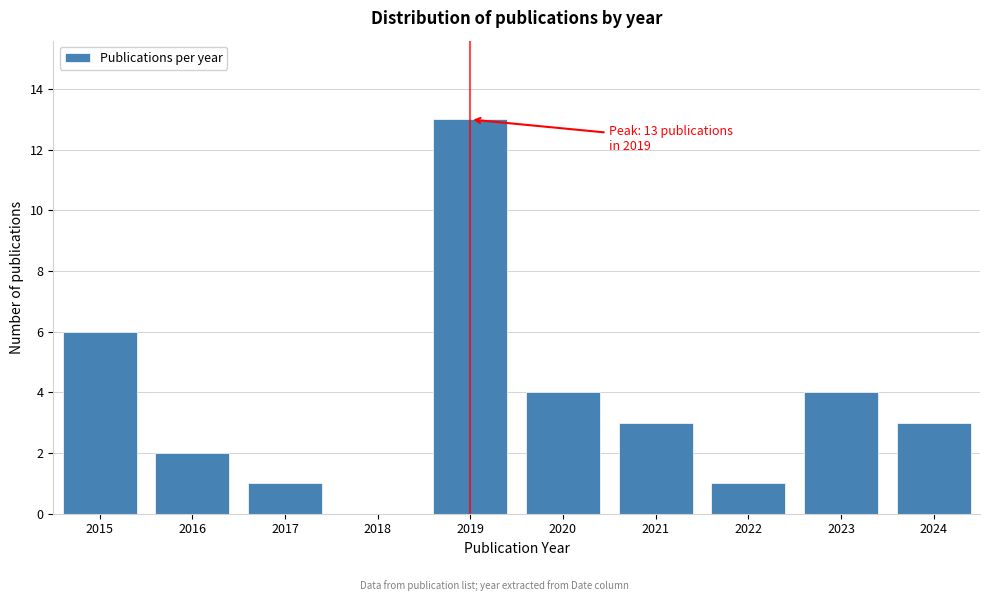

Reading left to right, what are all the values shown in this chart?

2015=6	2016=2	2017=1	2018=0	2019=13	2020=4	2021=3	2022=1	2023=4	2024=3